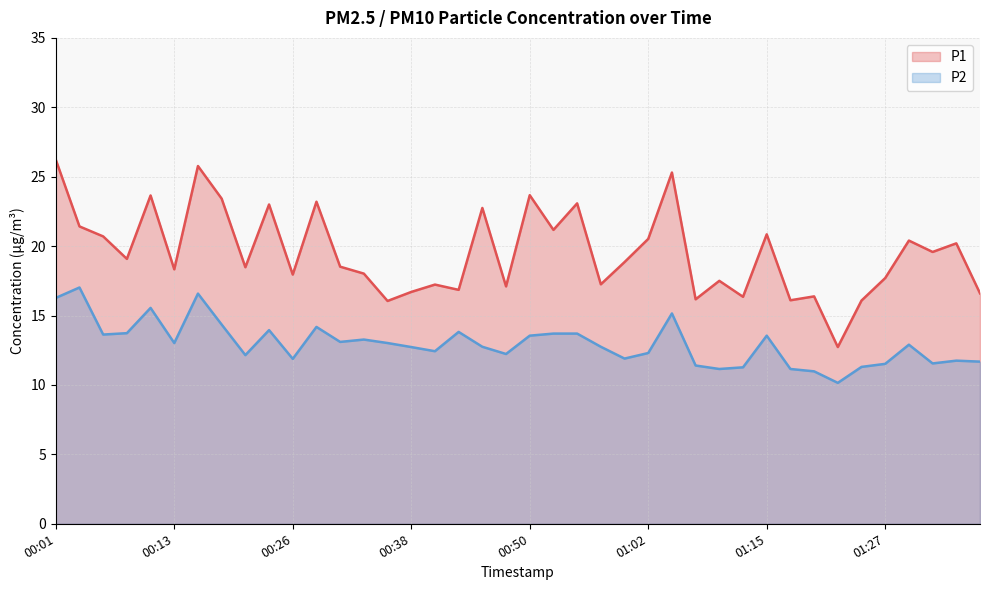

What position from the right is 00:57?

17